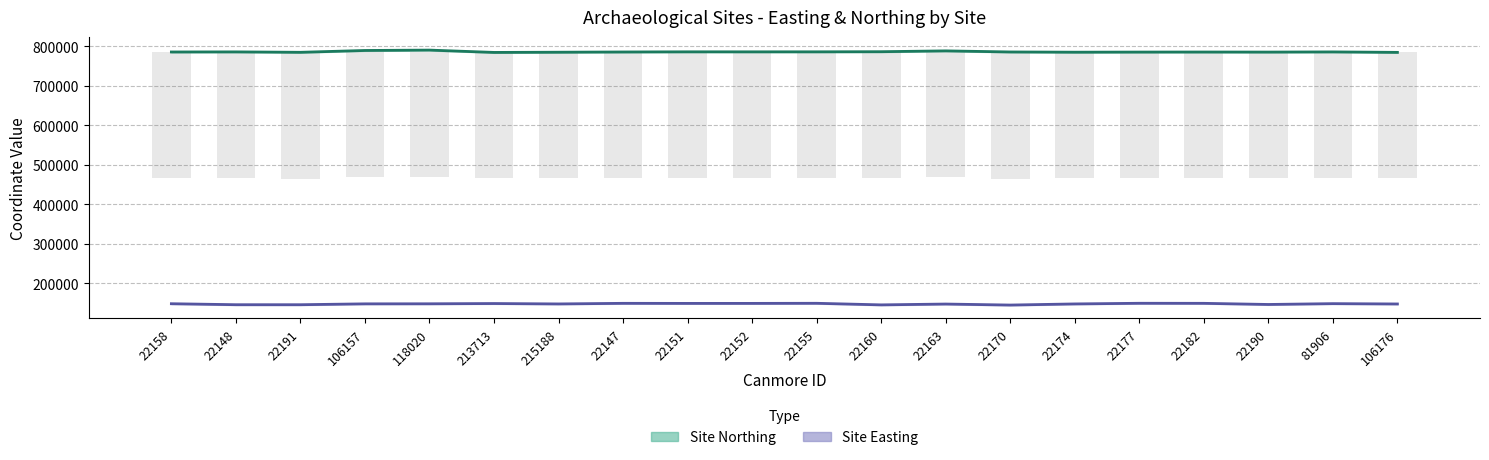

What position from the left is 106176?

20